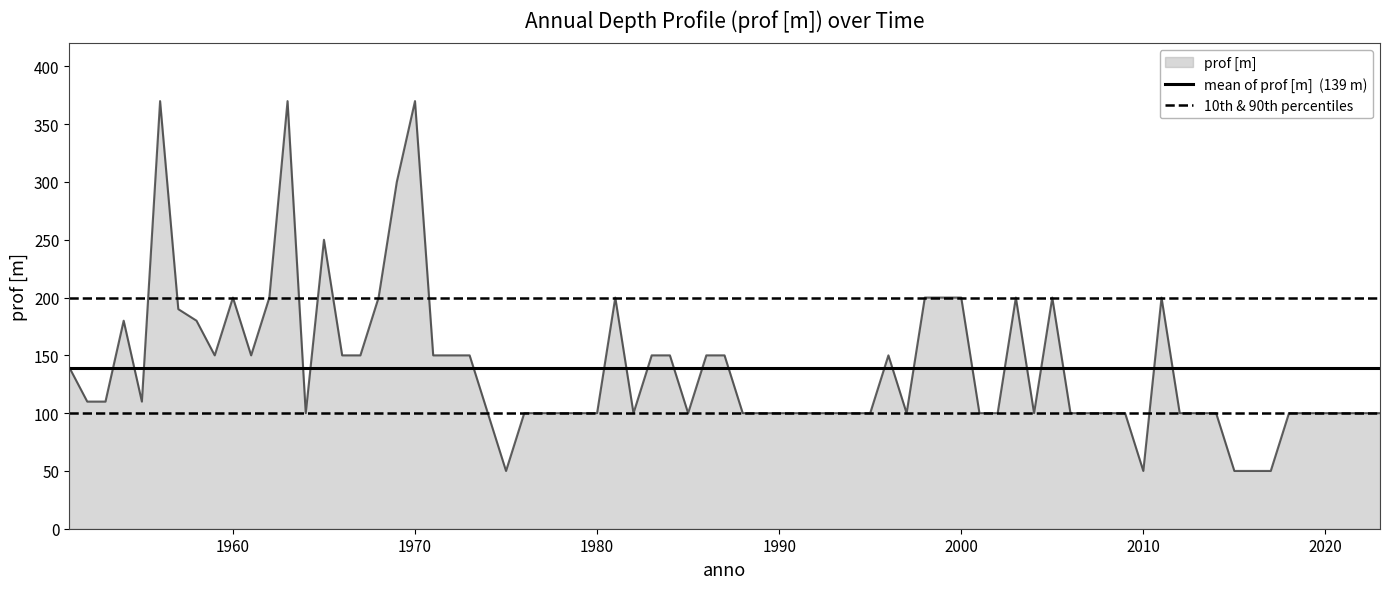

What is the maximum value for mean of prof [m]  (139 m)?

138.8